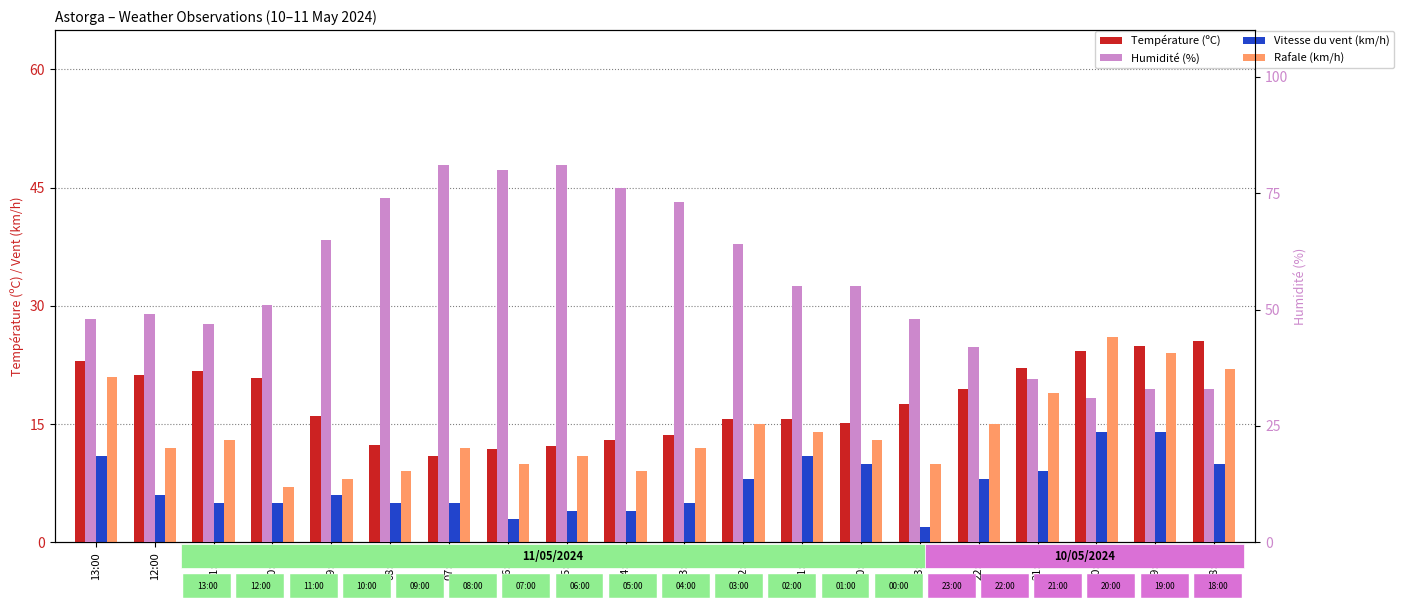

How many bars are there in each group?

4